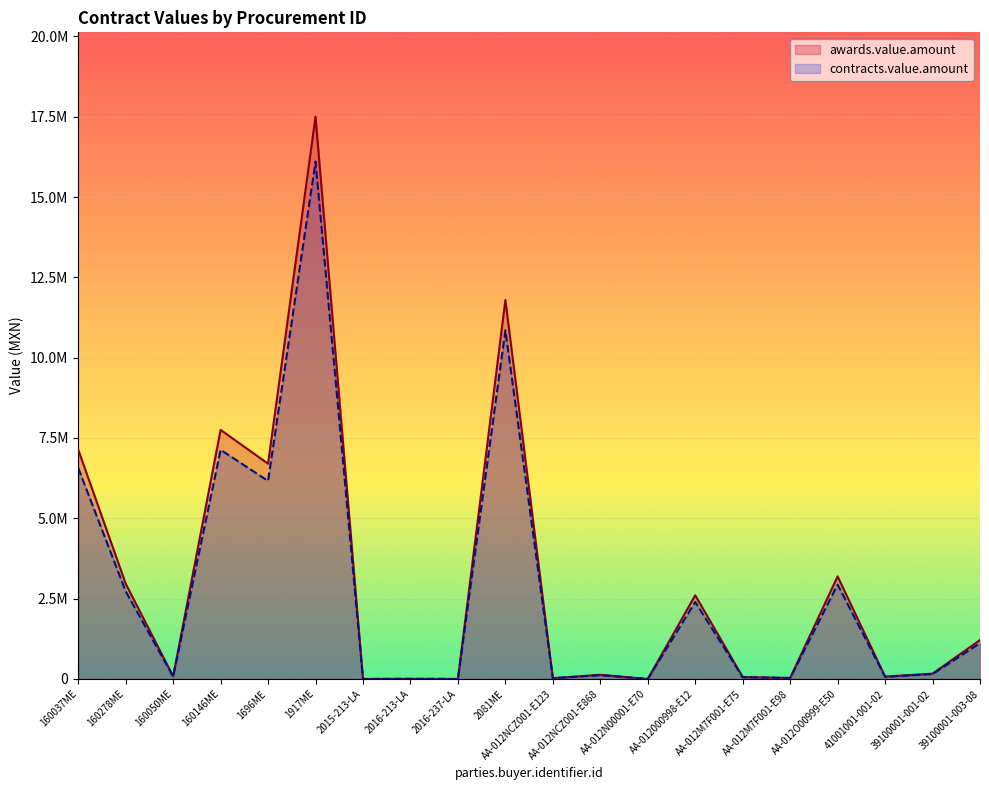

What is the label of the 4th point from the left?

160146ME